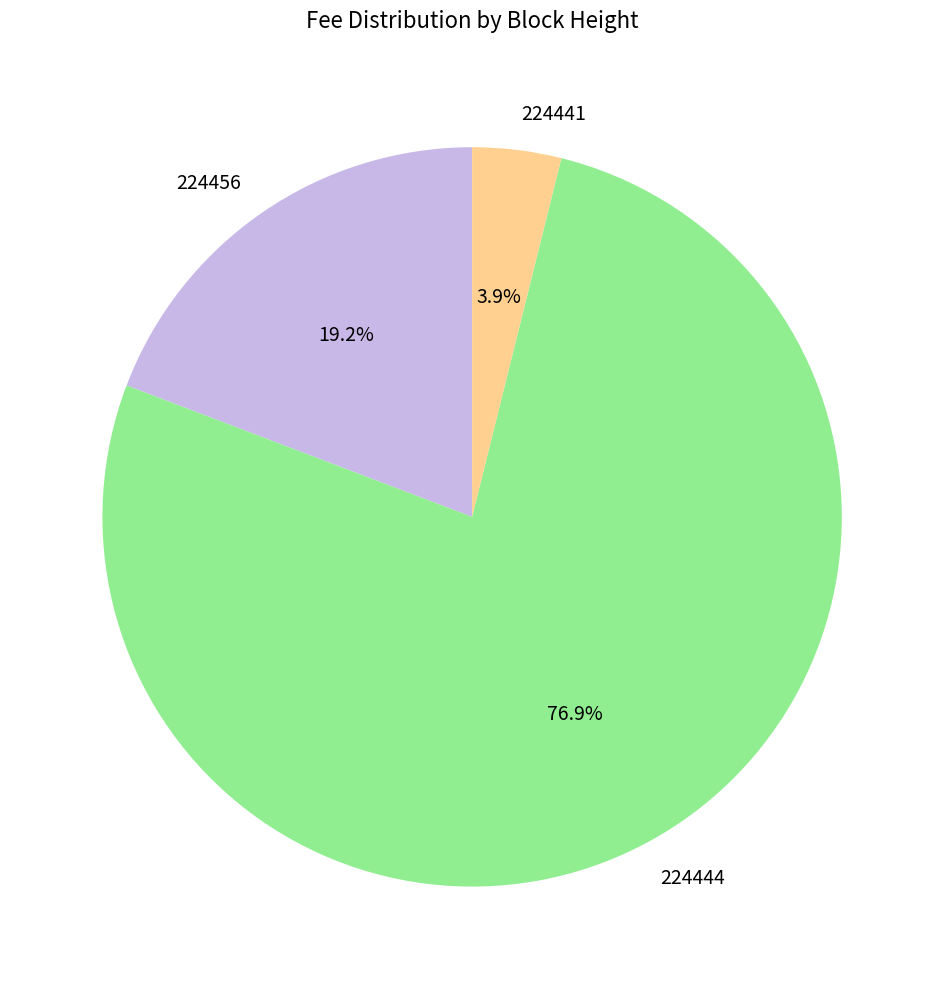

Rank the categories by value from highest to lowest.

224444, 224456, 224441